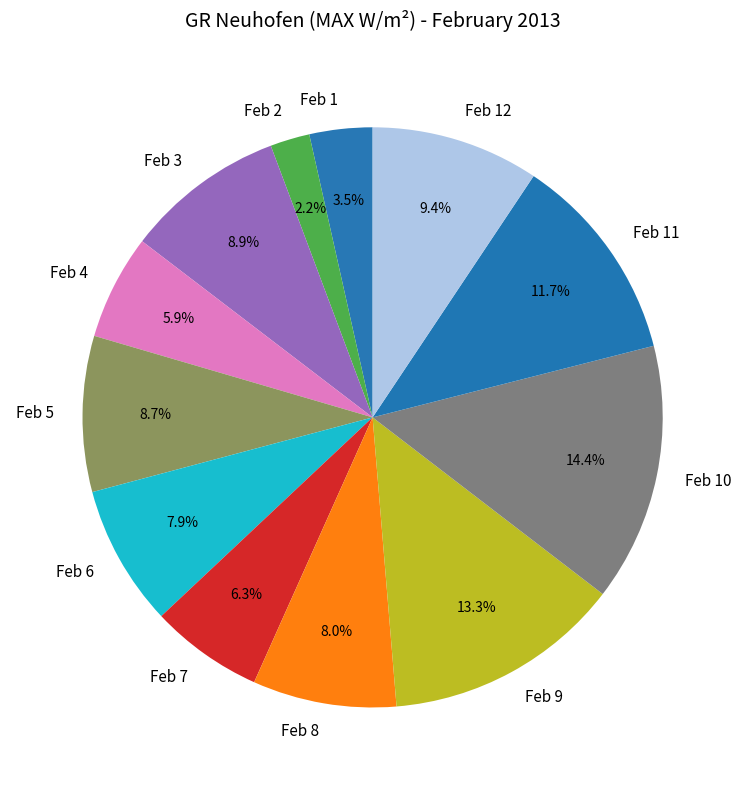

Approximately how many times larger is the value at Feb 5 compared to Feb 6?

1.1